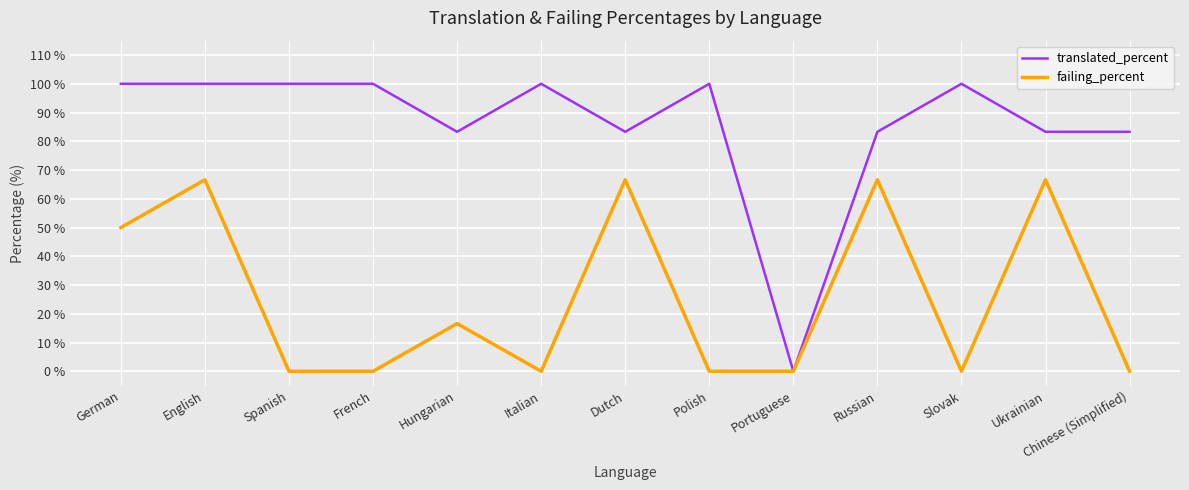

True or false: failing_percent has more than 2 points higher than both neighbors.

True